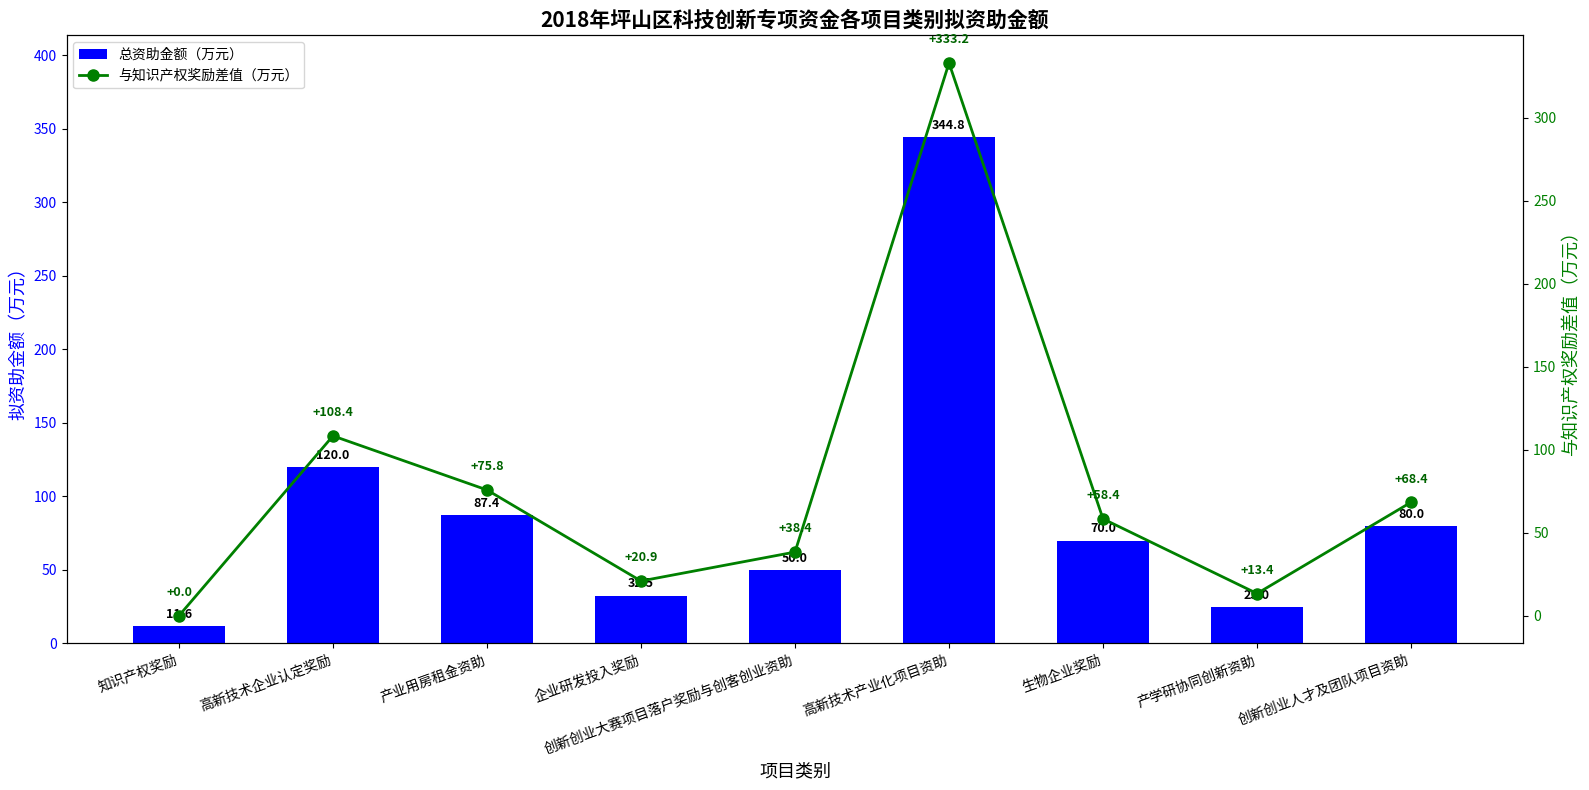

Where is 与知识产权奖励差值（万元） nearest to the value 166?

高新技术企业认定奖励